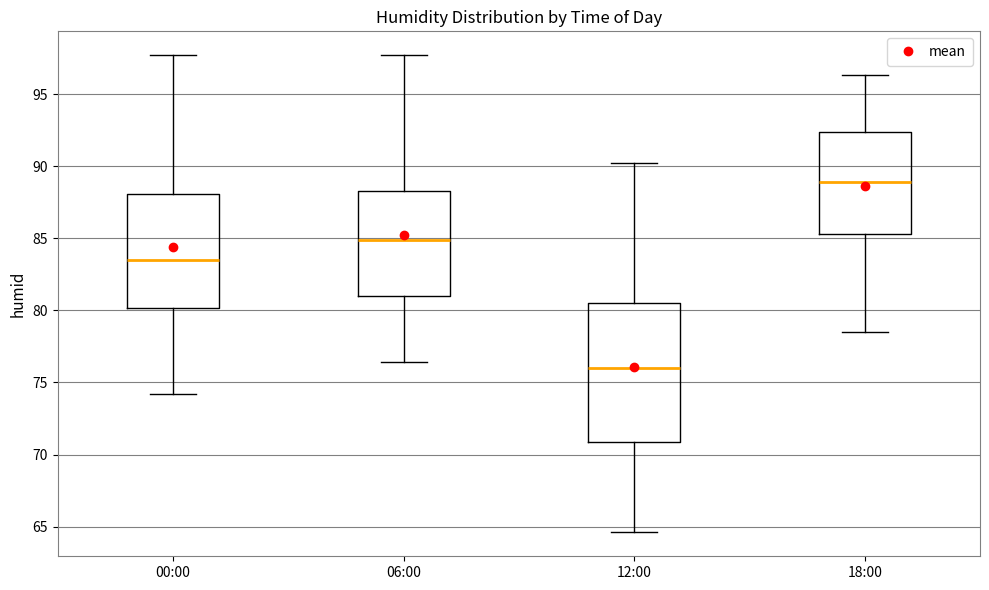

Which box has the lowest median line?

12:00